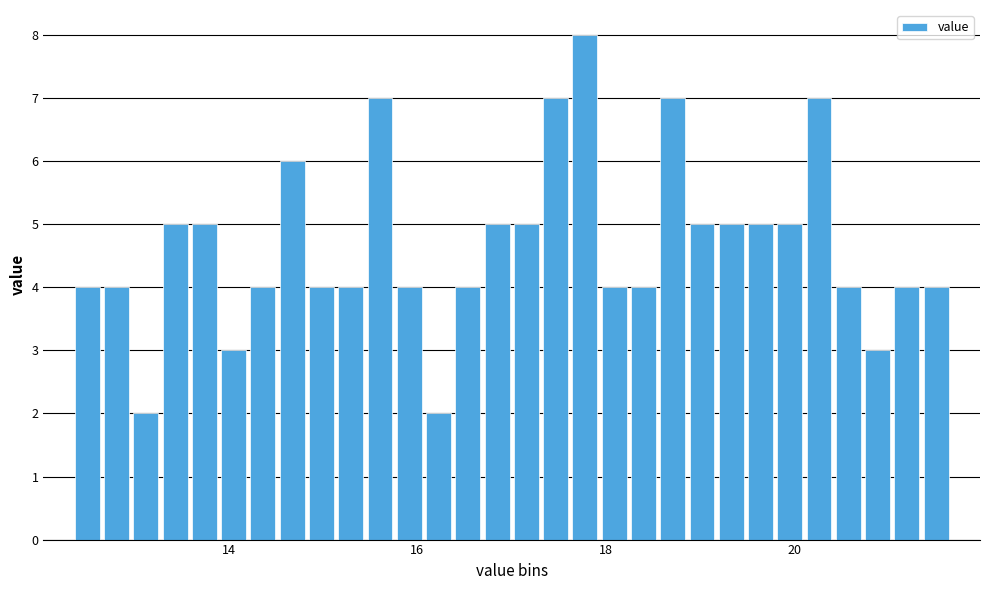

Around what value on the x-axis is the tallest bar? Give the approximate position of its centre, as read against the axis.

17.8